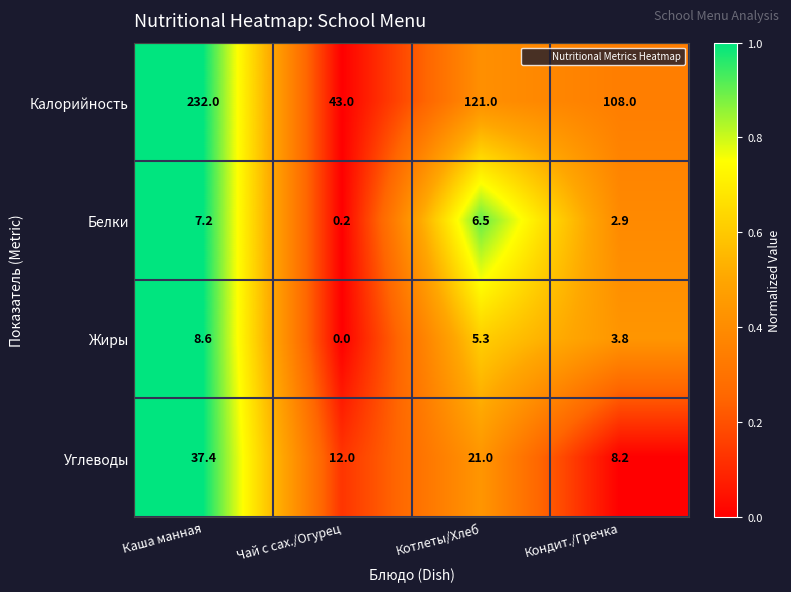

What is the difference between the maximum and minimum values in the Жиры series?

8.6